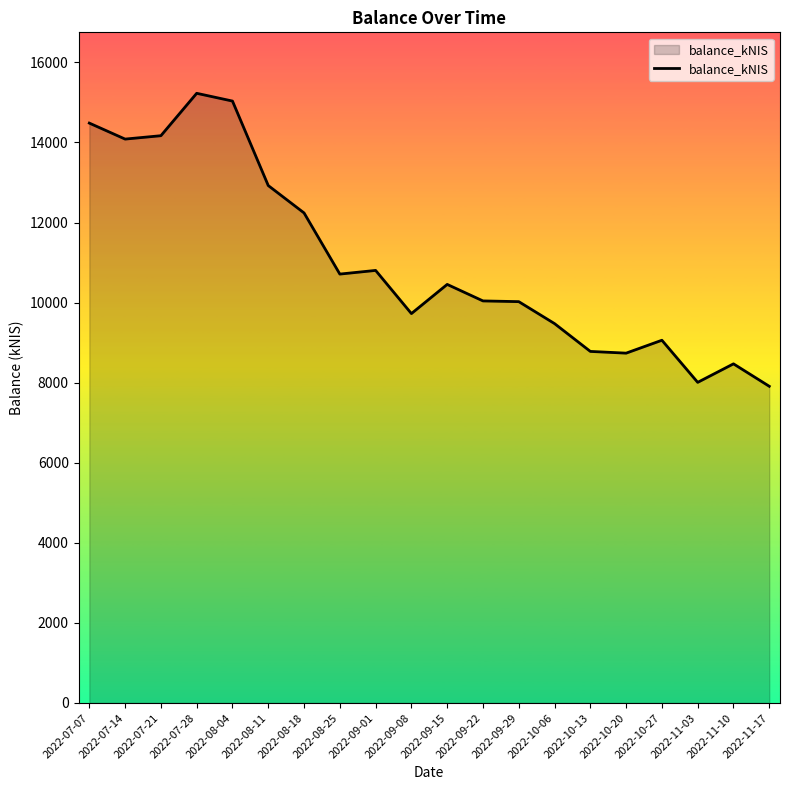

Count the number of values greater than 10455.

10